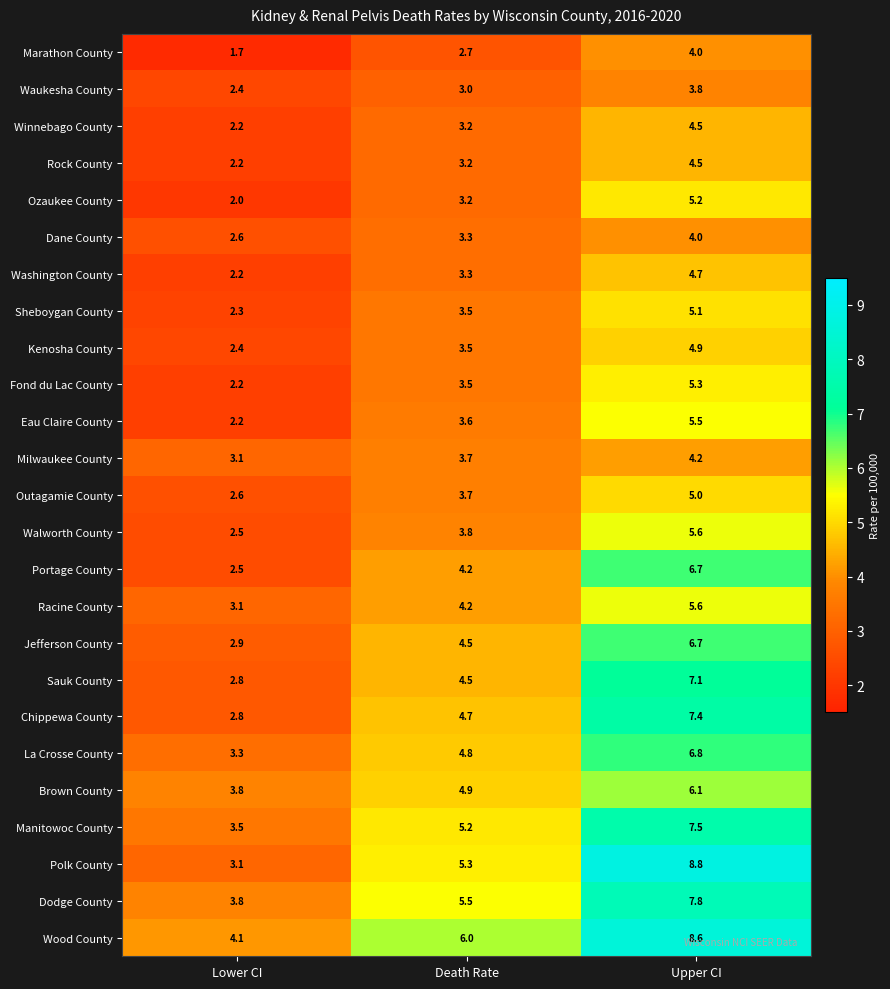

What is the difference between the highest and lowest values at Death Rate?

3.3